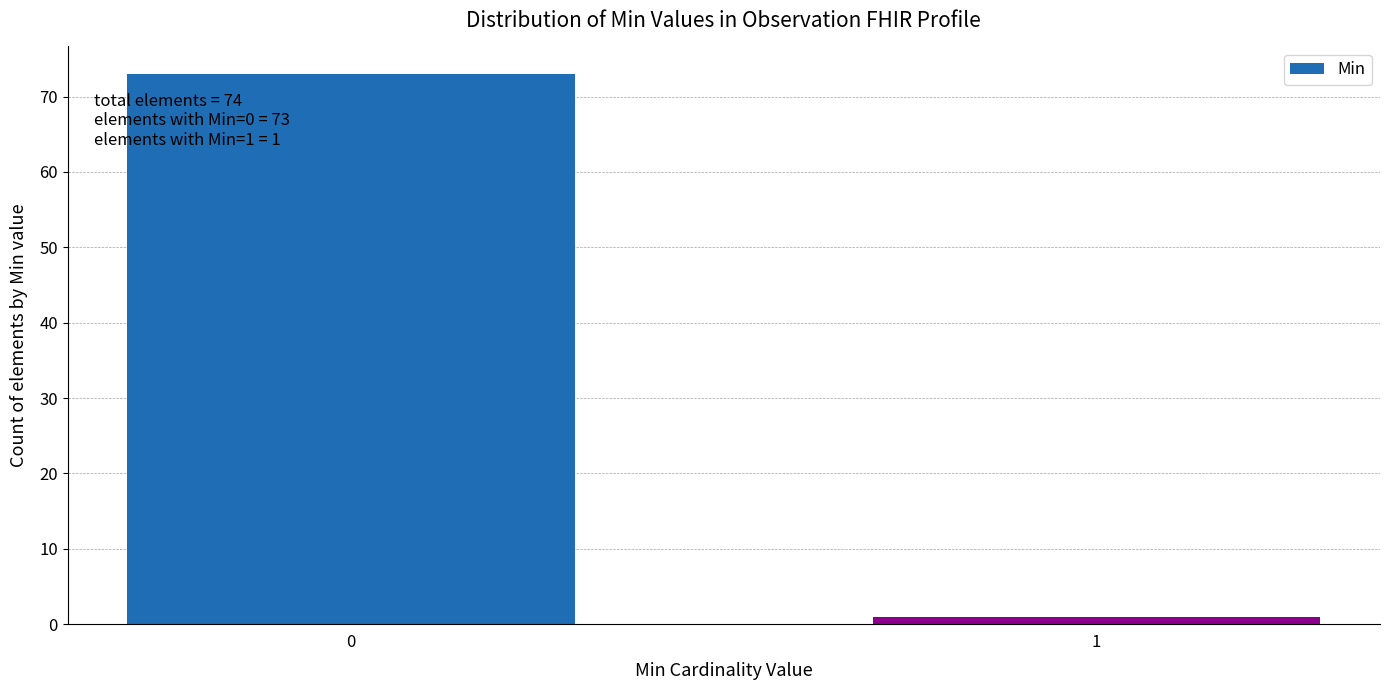

Reading left to right, what are all the values shown in this chart?

73	1